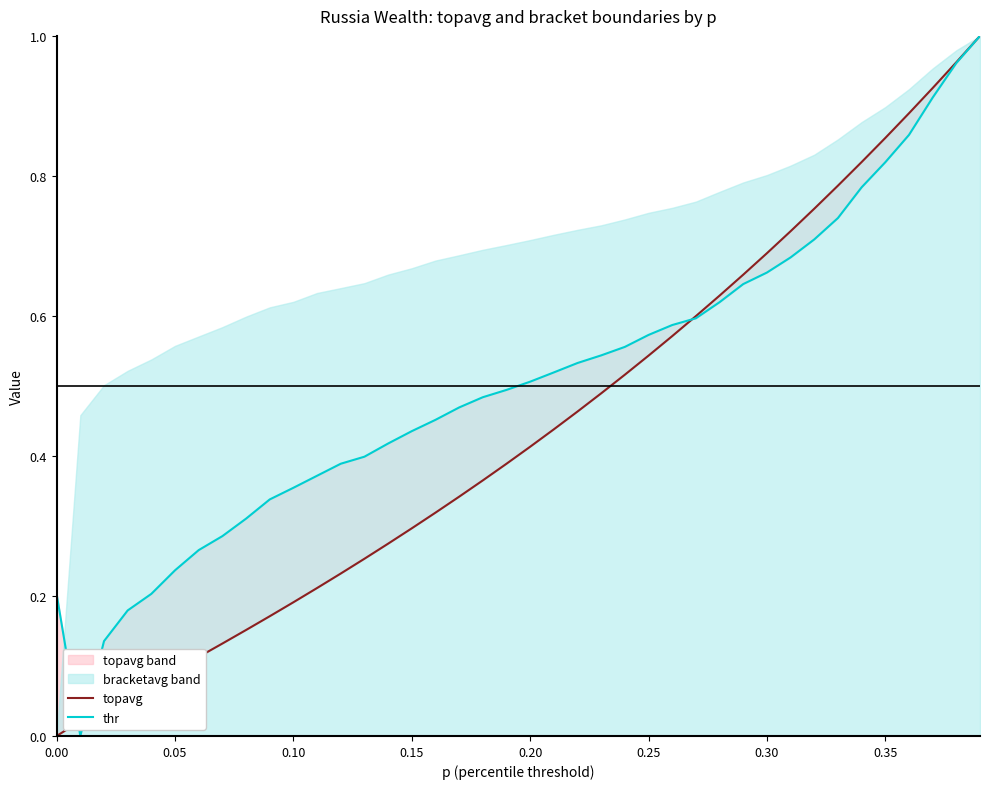

Does the chart have visible grid lines?

No